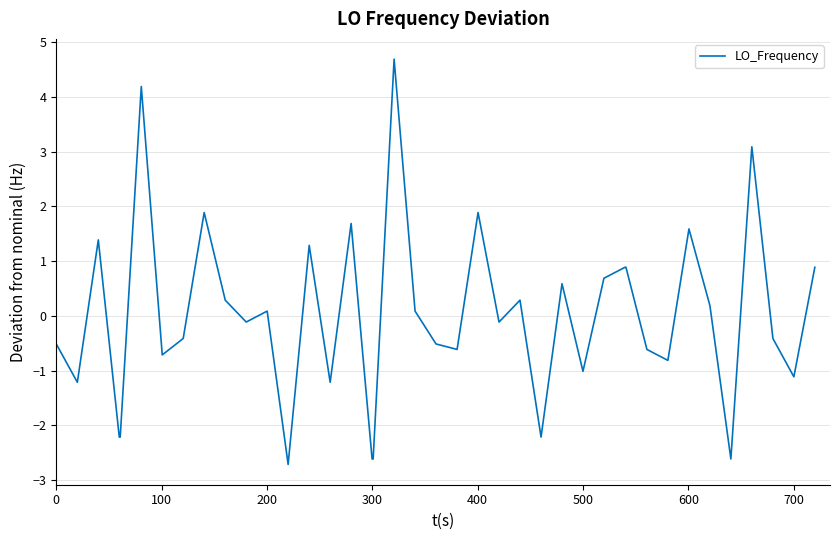

What is the difference between the maximum and minimum values?

7.4